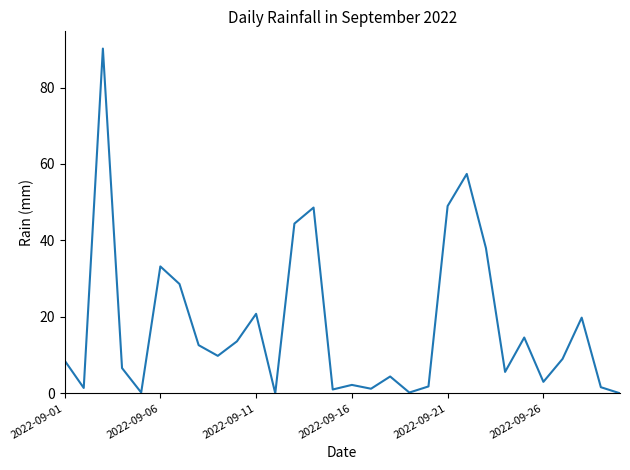

What is the maximum value shown in the chart?

90.2